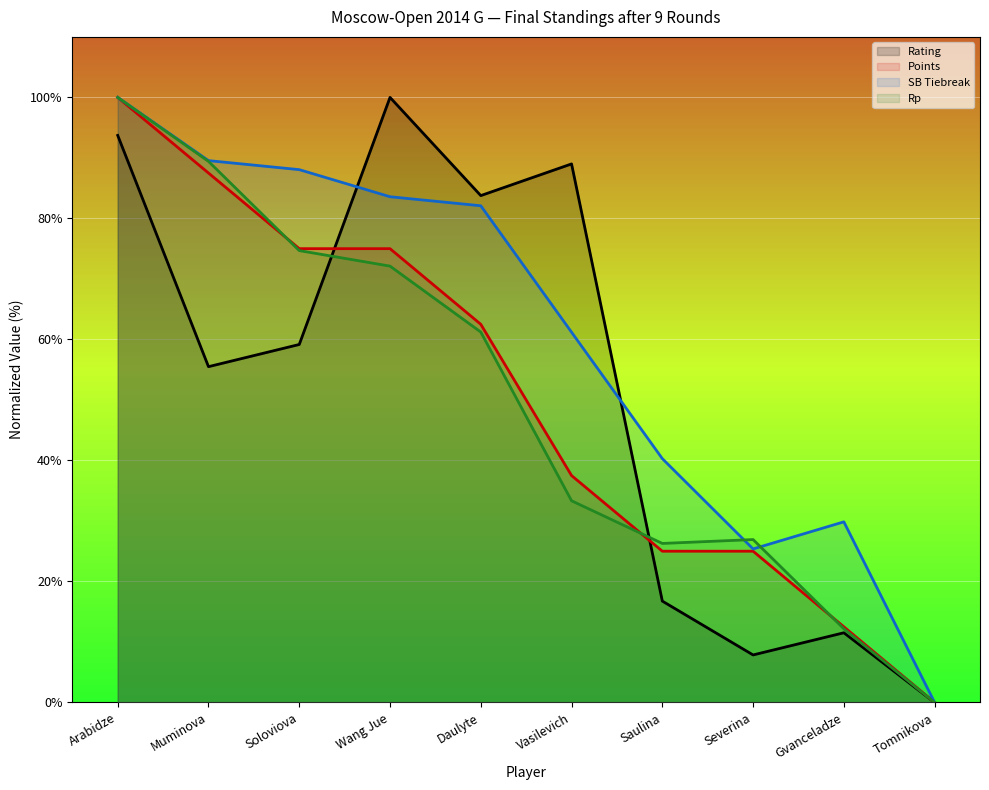

Between Vasilevich and Arabidze, which is larger?

Arabidze